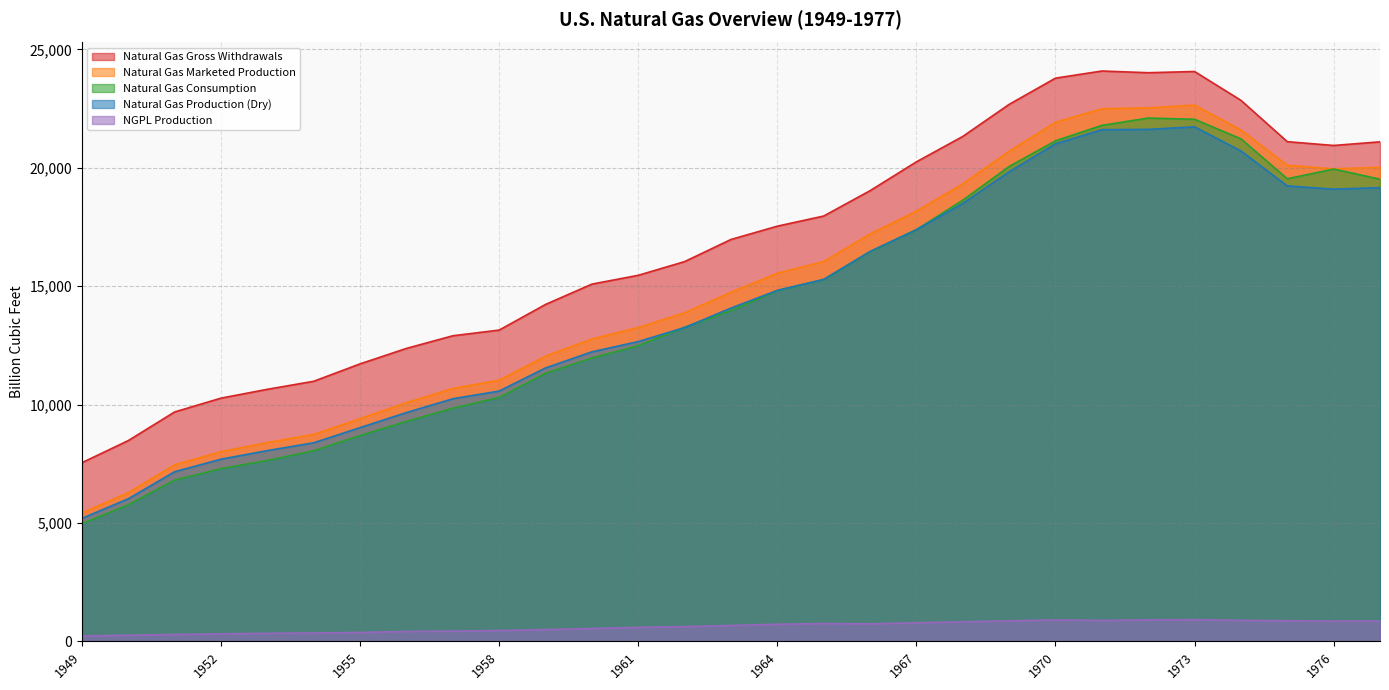

The Natural Gas Gross Withdrawals series shows 24067.2 at 1973. True or false?

True